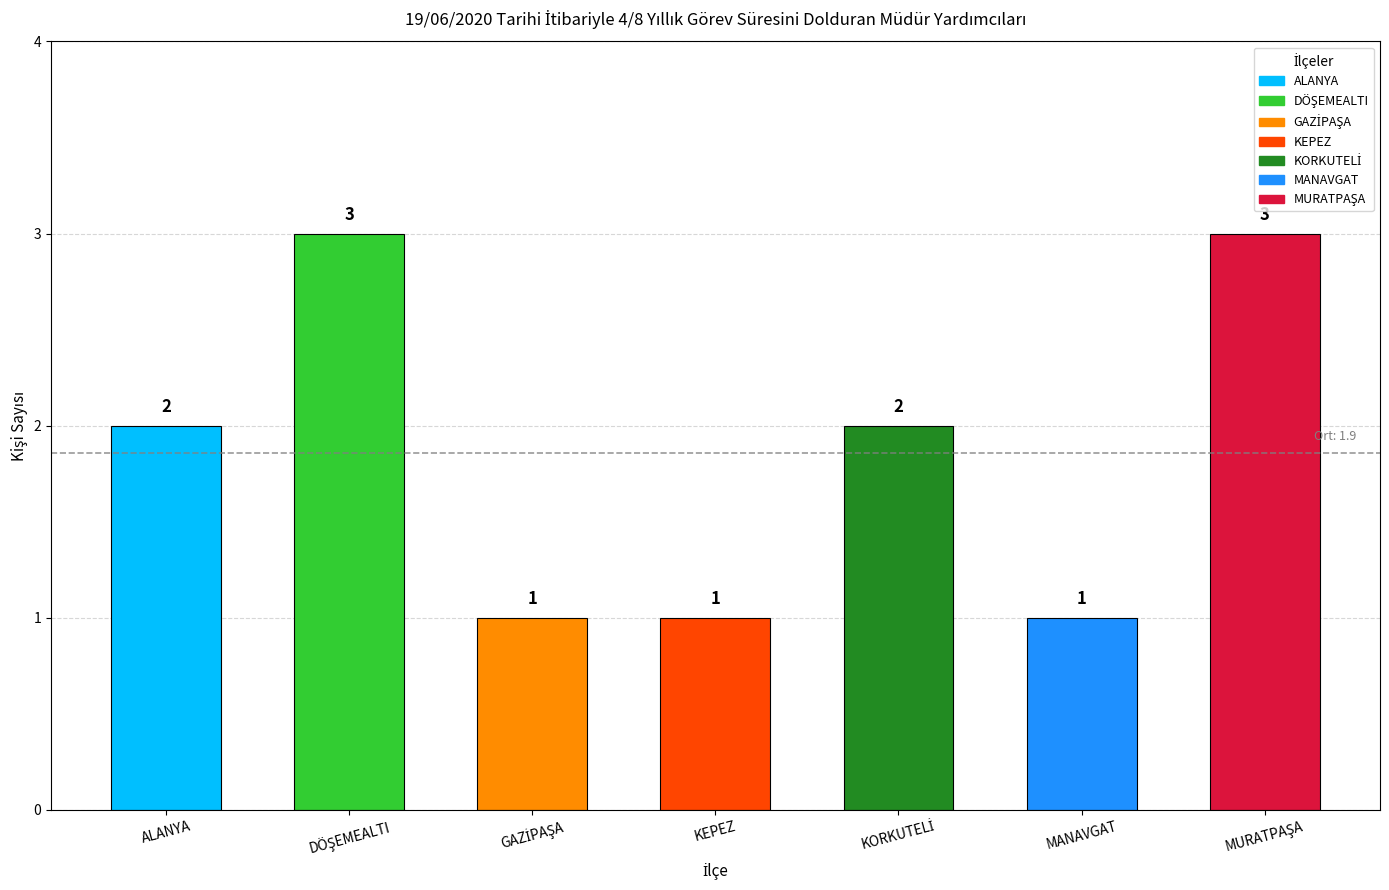

The value at ALANYA is 4. True or false?

False